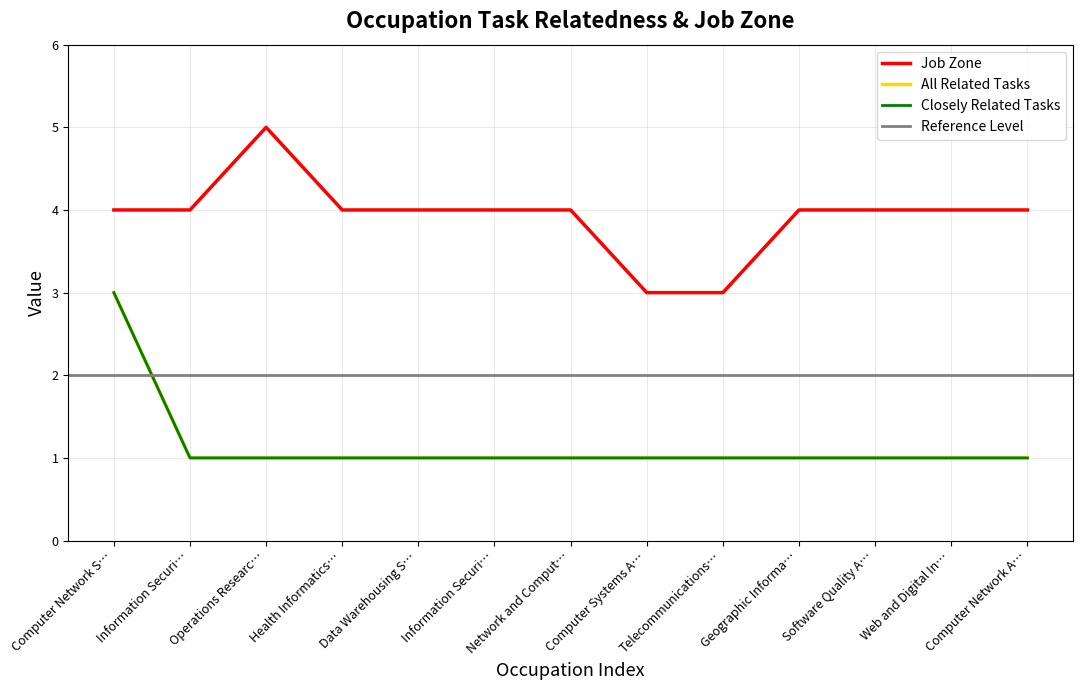

What is the difference between the second highest and second lowest values in the Job Zone series?

1